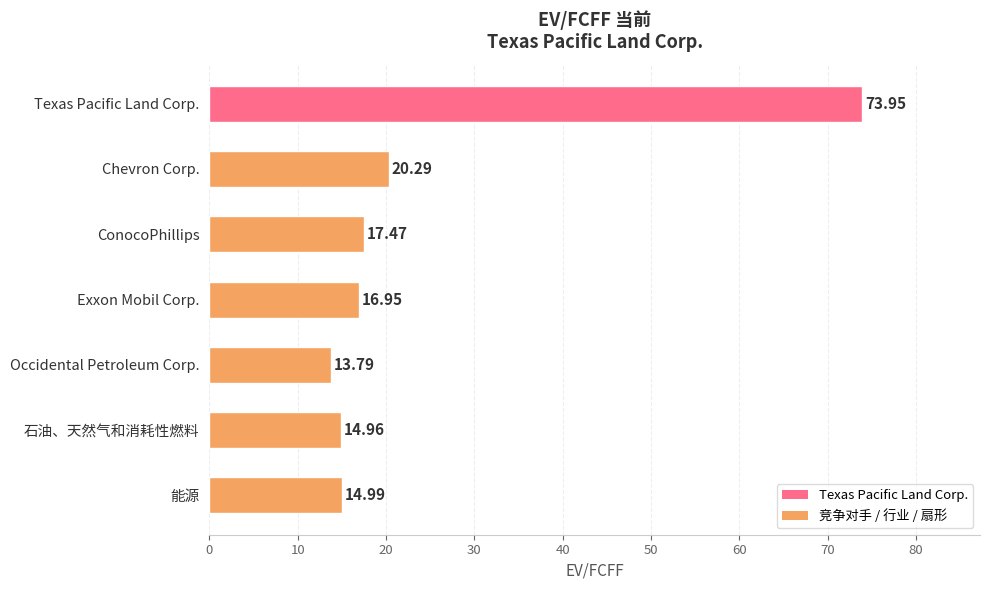

Approximately how many times larger is the value at Exxon Mobil Corp. compared to 能源?

1.1